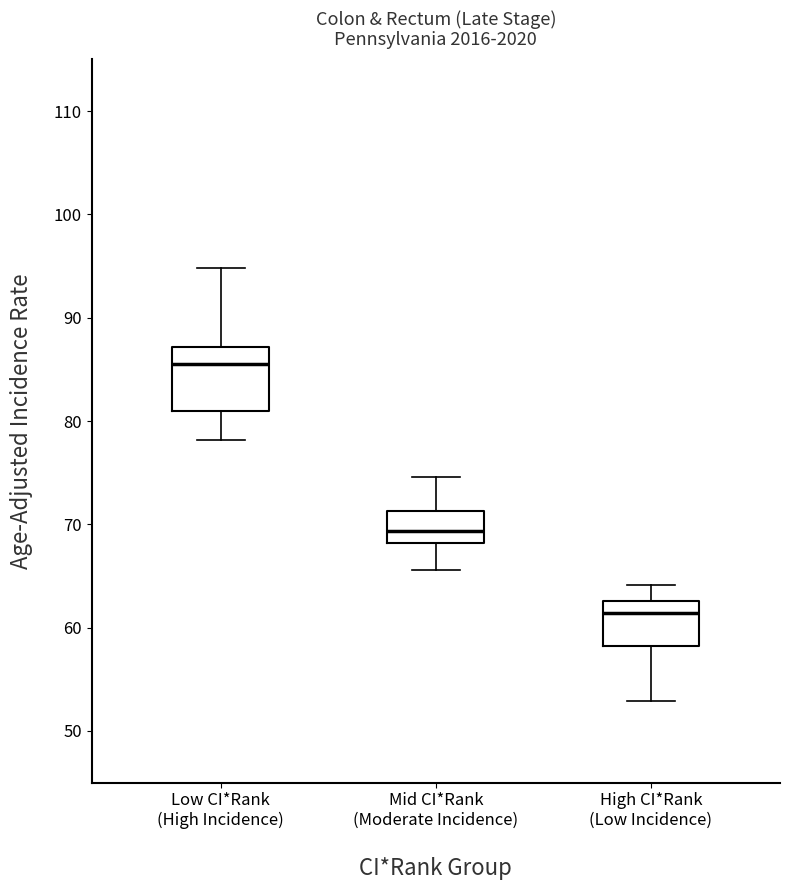

Reading left to right, transcribe this box plot: for each box, give where its median line is, the range the box spans, and where its two whiskers end, as read against the y-axis. The values are not printed on the chart, so give them approximately, as read against the axis.

Low CI*Rank (High Incidence): median 86, box 81 to 87, whiskers 78 to 95
Mid CI*Rank (Moderate Incidence): median 69, box 68 to 71, whiskers 66 to 75
High CI*Rank (Low Incidence): median 61, box 58 to 63, whiskers 53 to 64